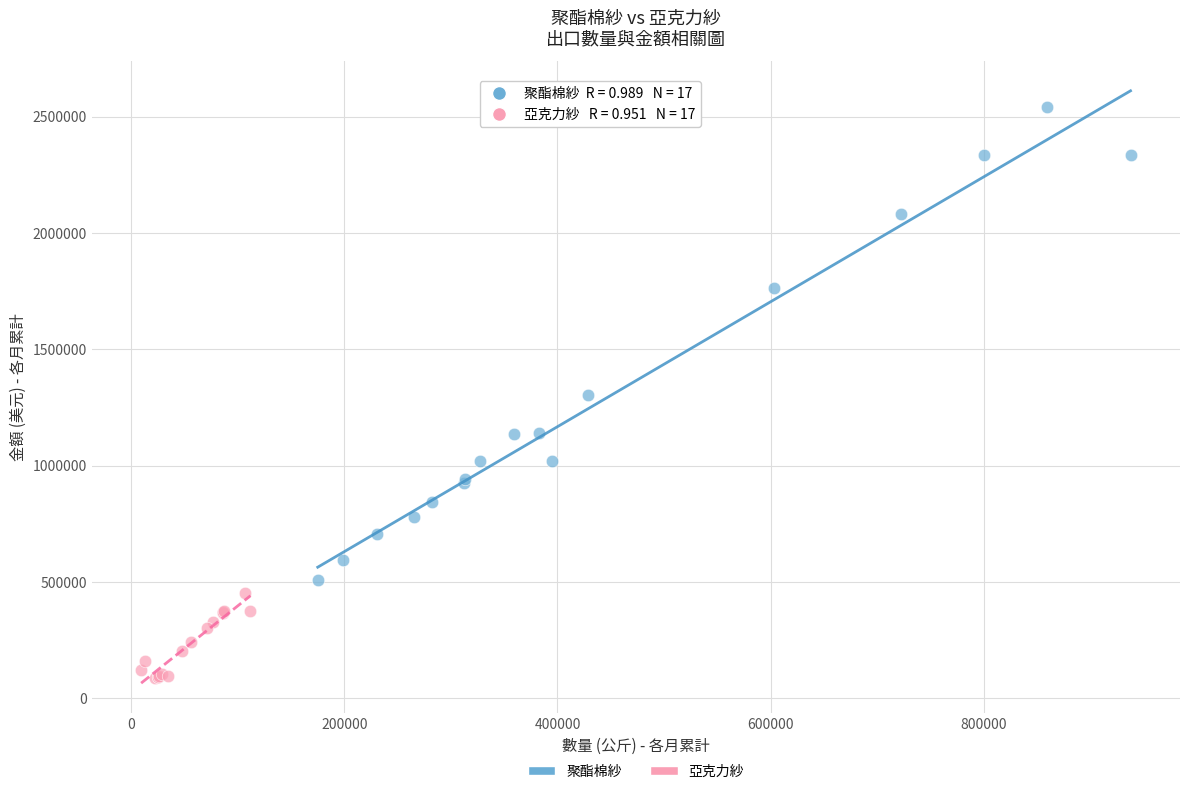

Which series contains the highest Y value?

聚酯棉紗